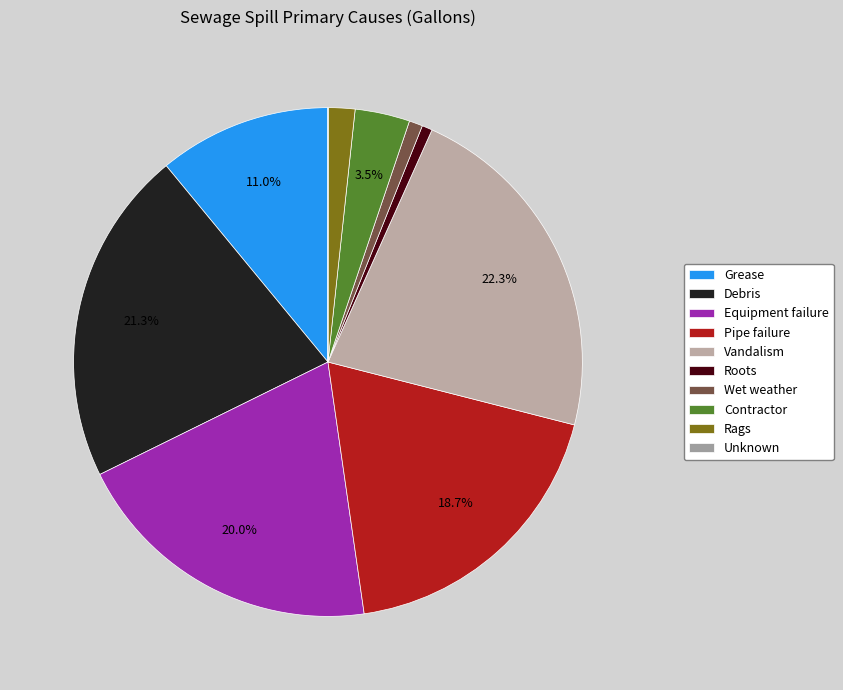

Is there a majority slice in this chart?

No